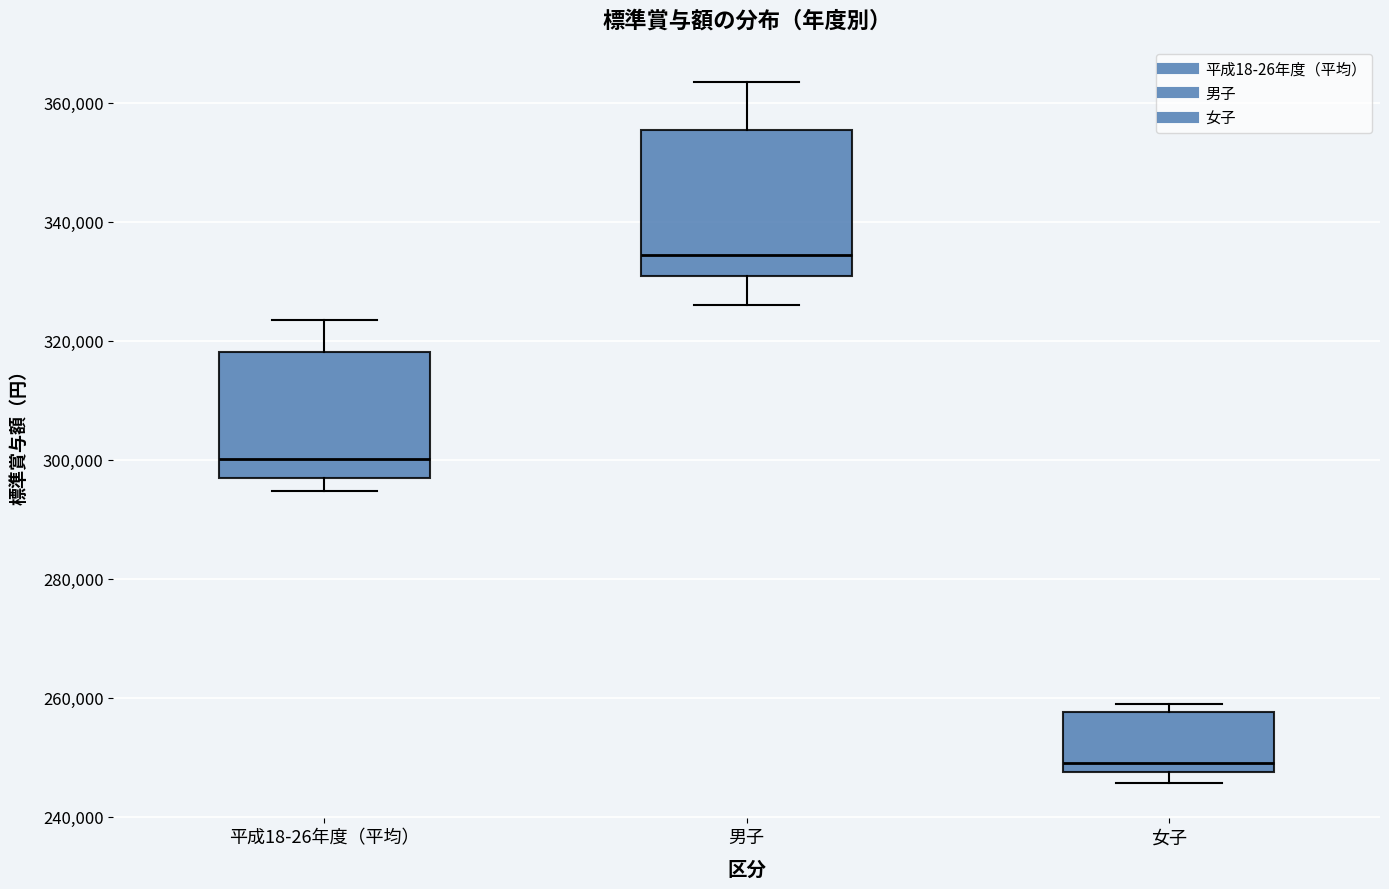

Which box's median line is the highest?

男子